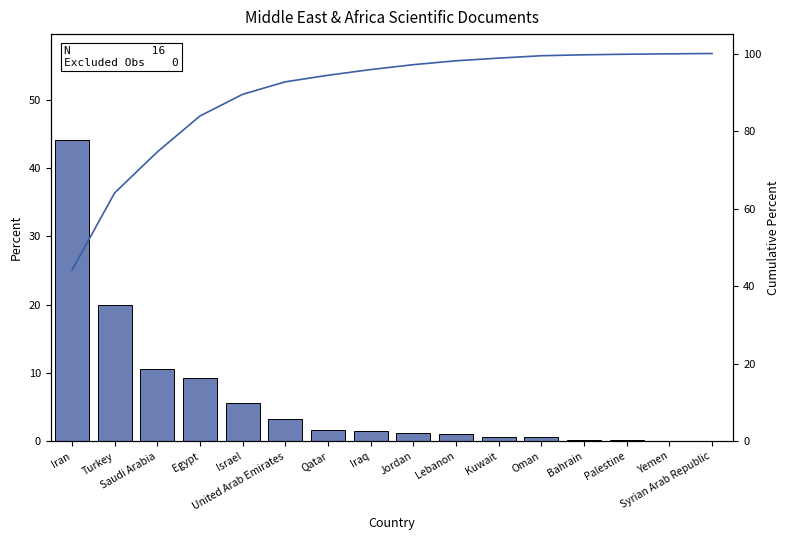

Reading left to right, extract all data points from this chart.

Documents: 44.1	19.9	10.6	9.3	5.6	3.2	1.7	1.5	1.3	1.0	0.7	0.6	0.2	0.1	0.1	0.1
Cumulative Percent: 44.1	64.1	74.6	83.9	89.5	92.7	94.4	95.9	97.1	98.1	98.8	99.4	99.7	99.8	99.9	100.0